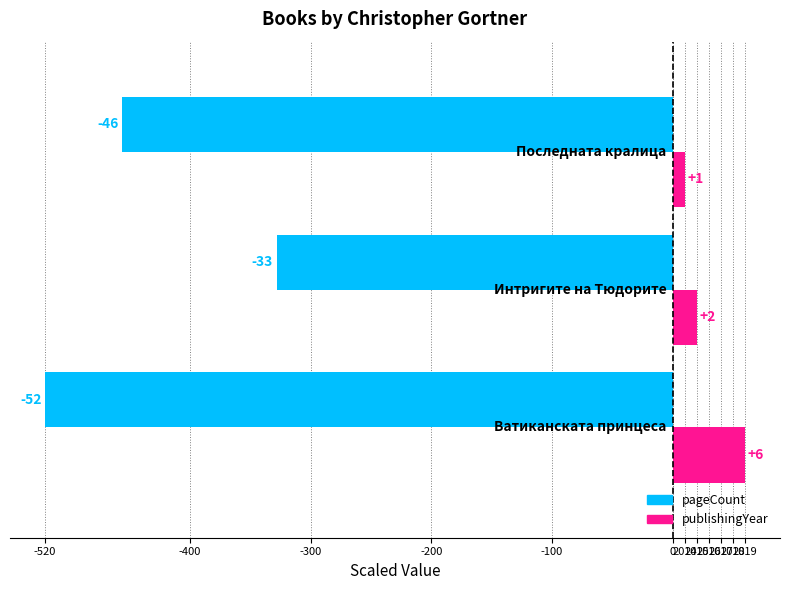

What are all the series names shown in the legend?

pageCount, publishingYear